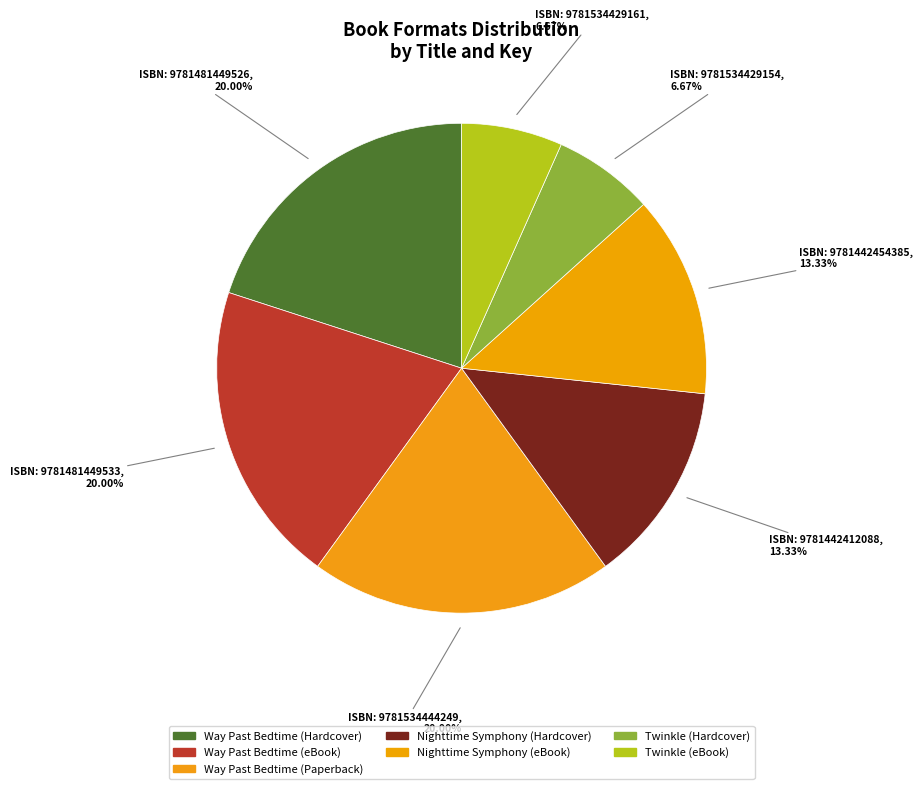

How many segments does this pie chart have?

7